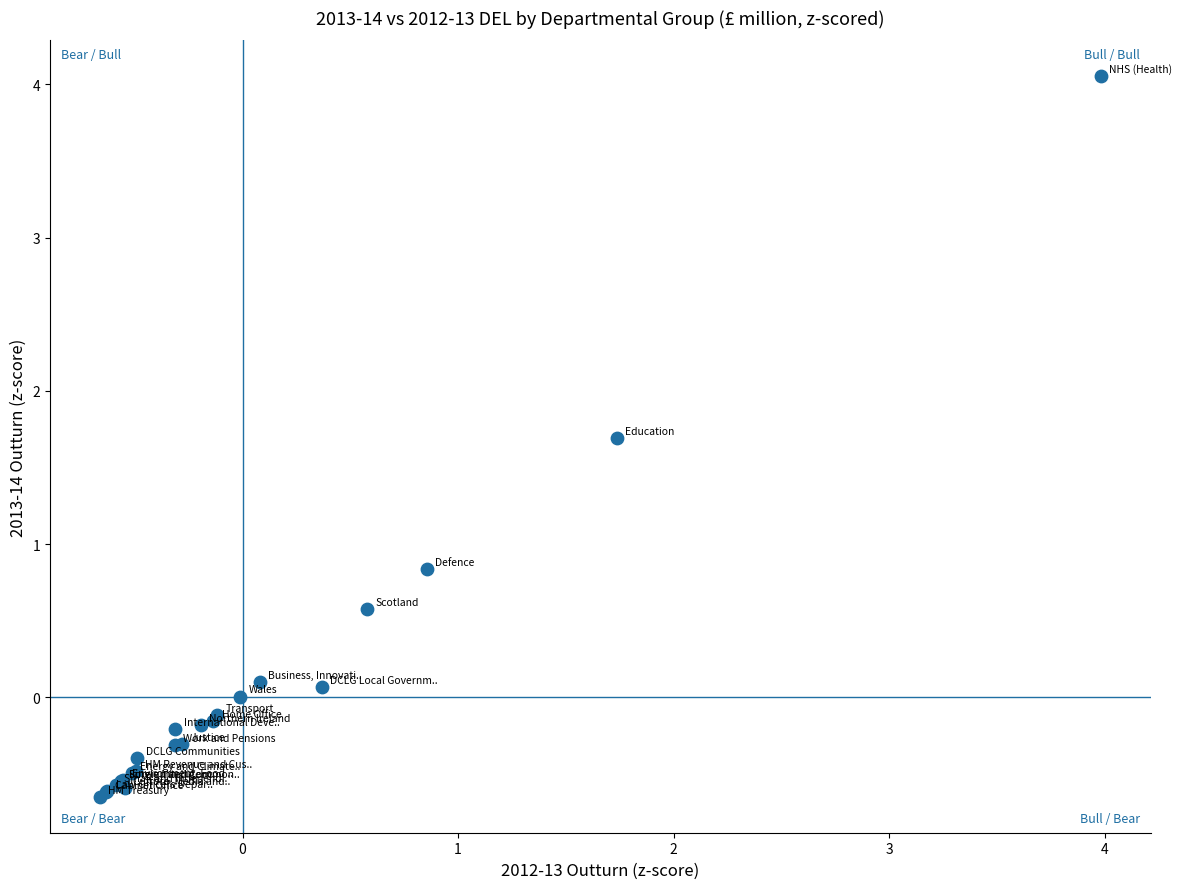

What Y value in the scatter plot is closest to 1?

0.8